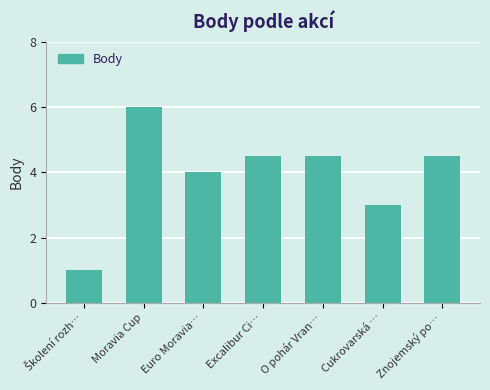

Reading left to right, extract all data points from this chart.

1.0	6.0	4.0	4.5	4.5	3.0	4.5